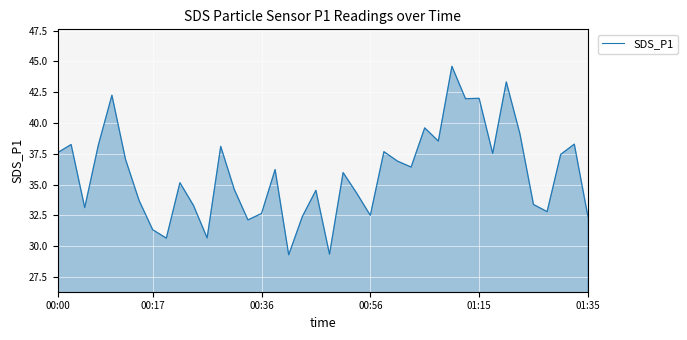

What is the difference between the maximum and minimum values?

15.3